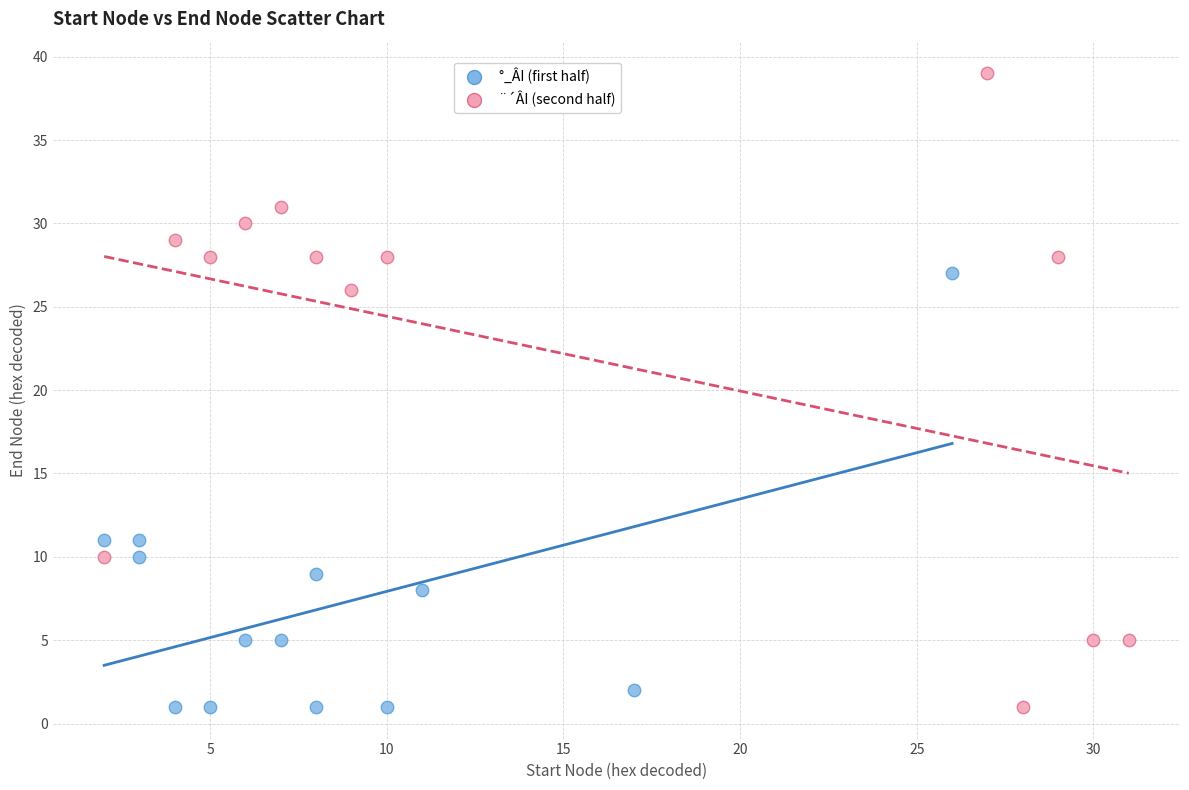

Which series has the widest spread of Y values?

¨´ÂI (second half)